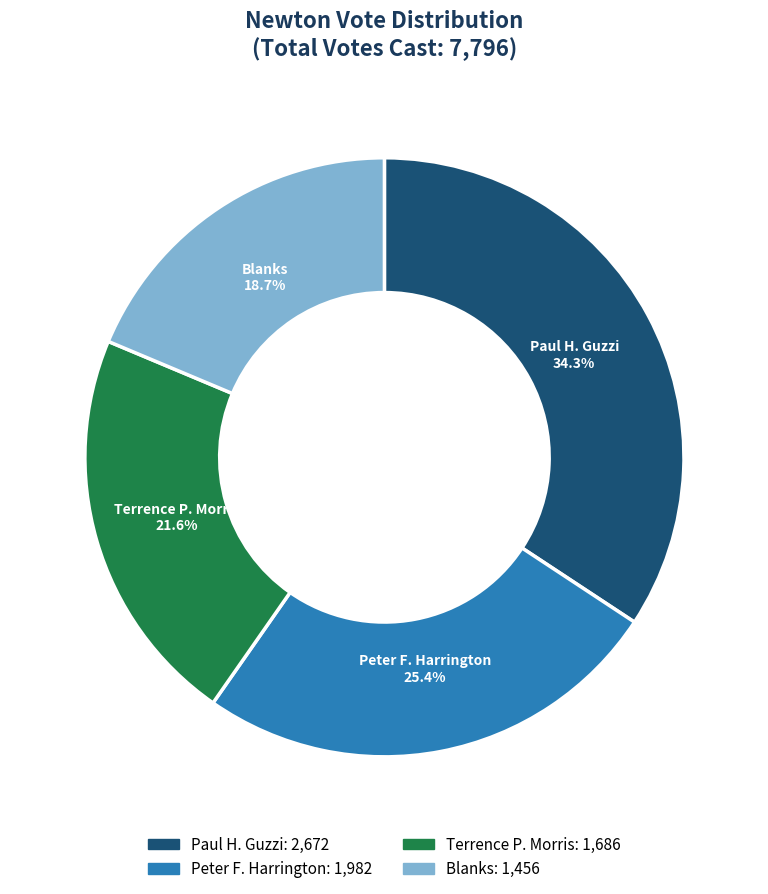

To the nearest percent, what is the difference between the Peter F. Harrington and Blanks slice percentages?

7%